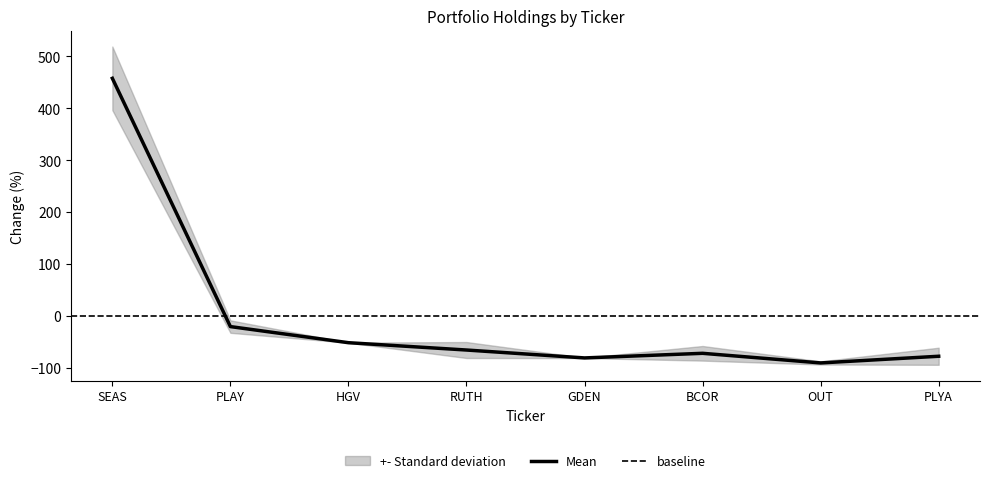

What is the difference between the values at GDEN and OUT?

9.6